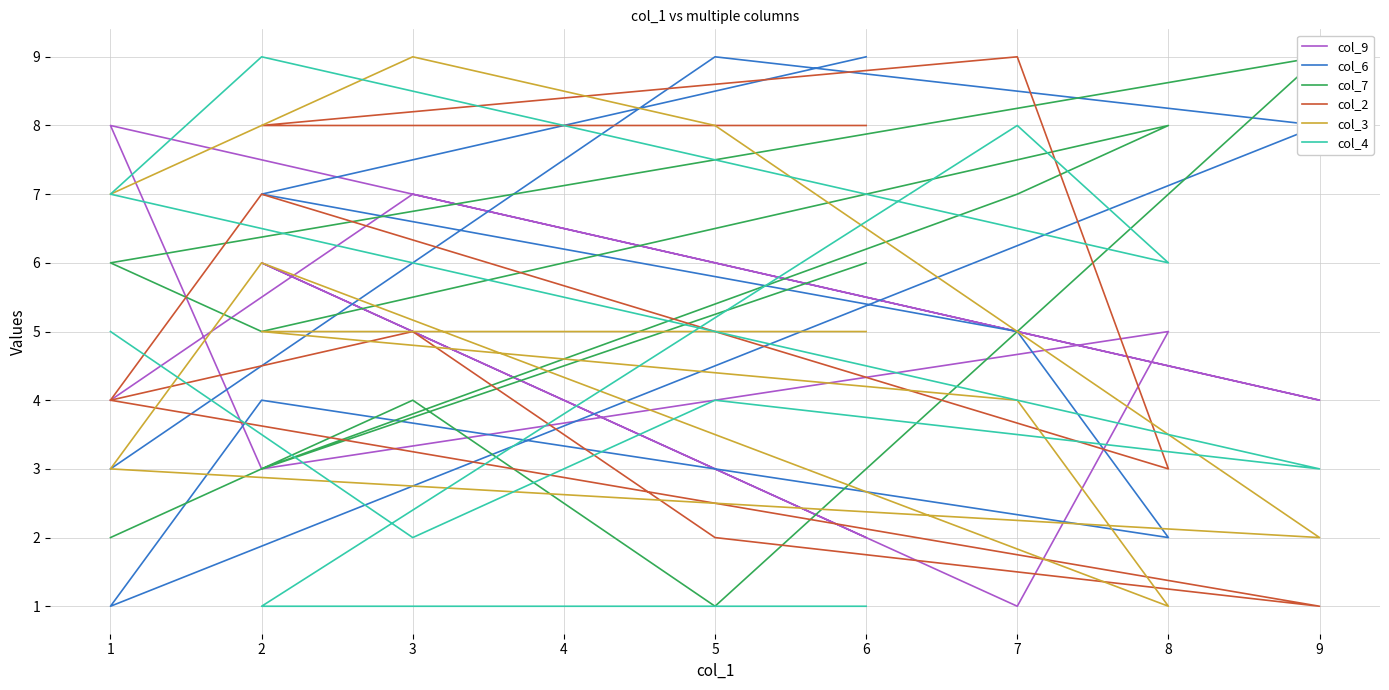

Which series has the largest range (max minus min)?

col_6